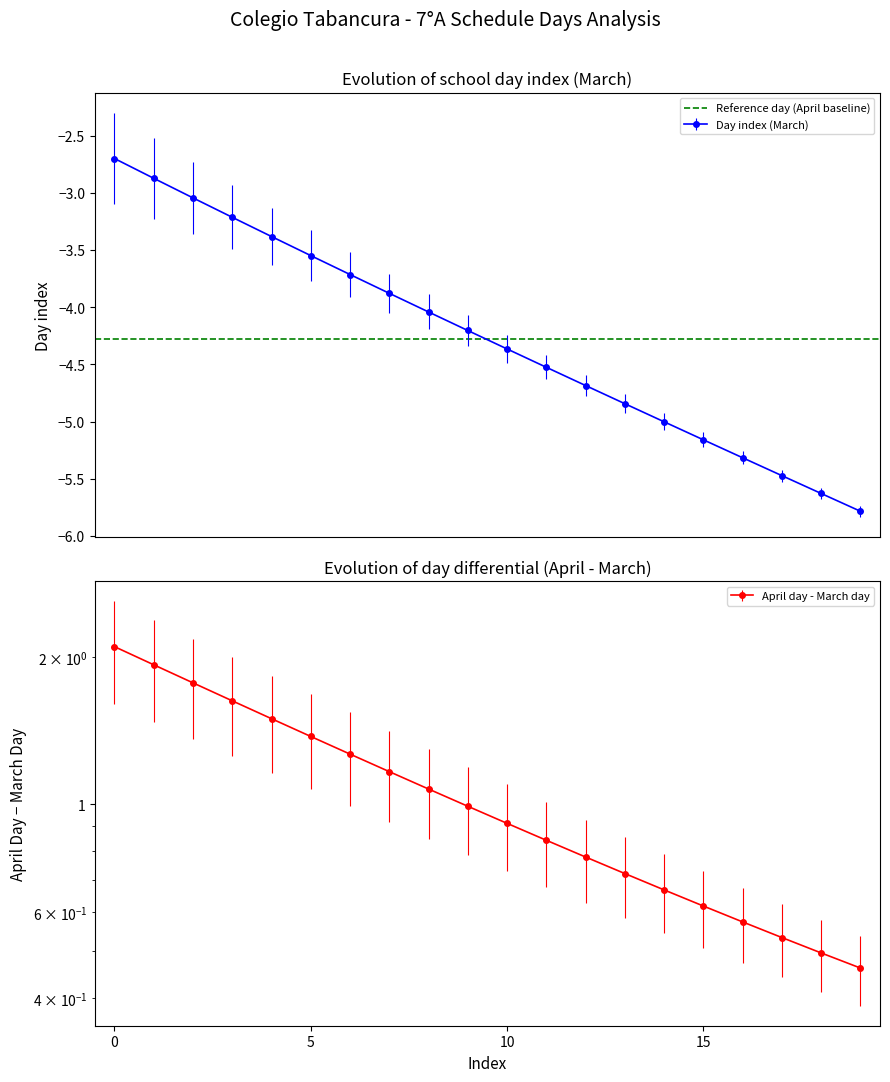

True or false: Day index (March) has more than 2 points higher than both neighbors.

False